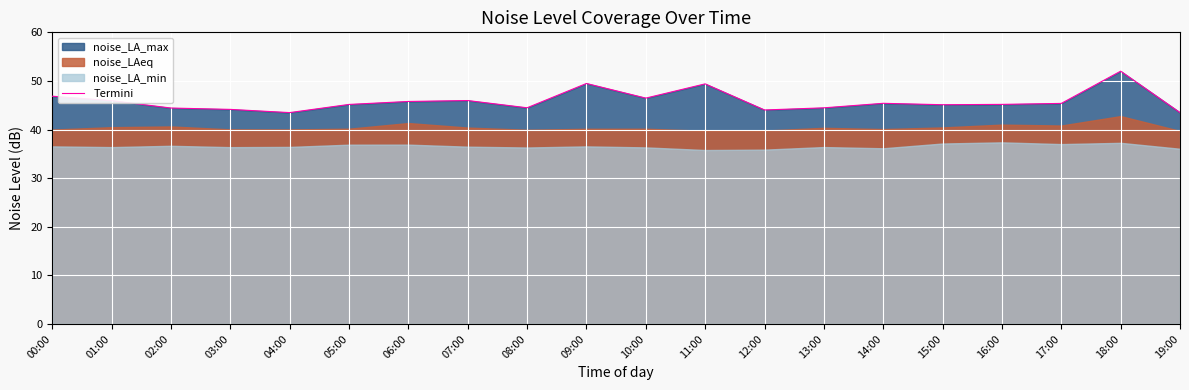

List the labels in order of value, largest first.

18:00, 09:00, 11:00, 00:00, 10:00, 07:00, 01:00, 06:00, 14:00, 17:00, 16:00, 05:00, 15:00, 08:00, 13:00, 02:00, 03:00, 12:00, 04:00, 19:00